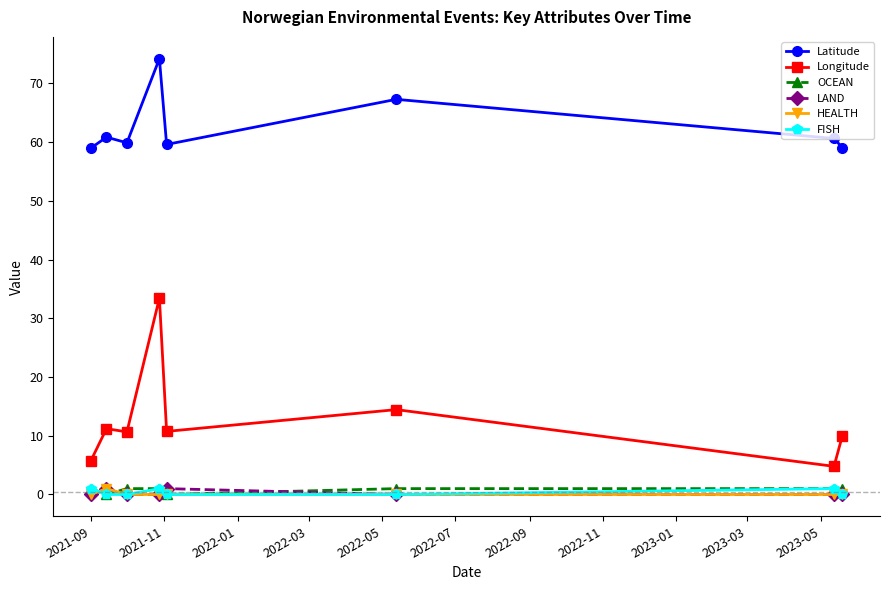

How many data points does each series have?

8